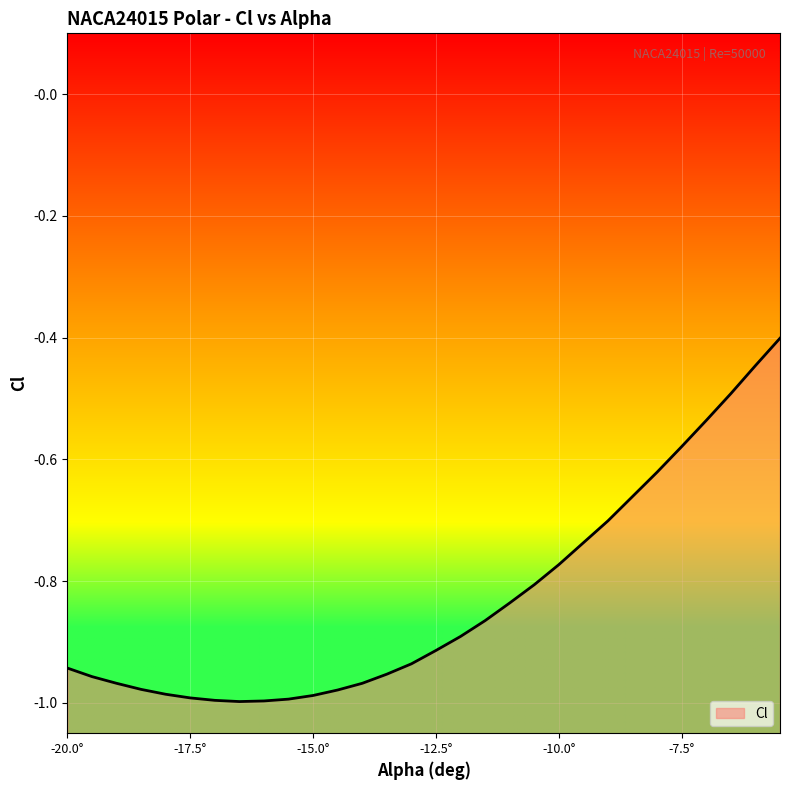

Is it true that the value at -17.5° is -0.5?

False